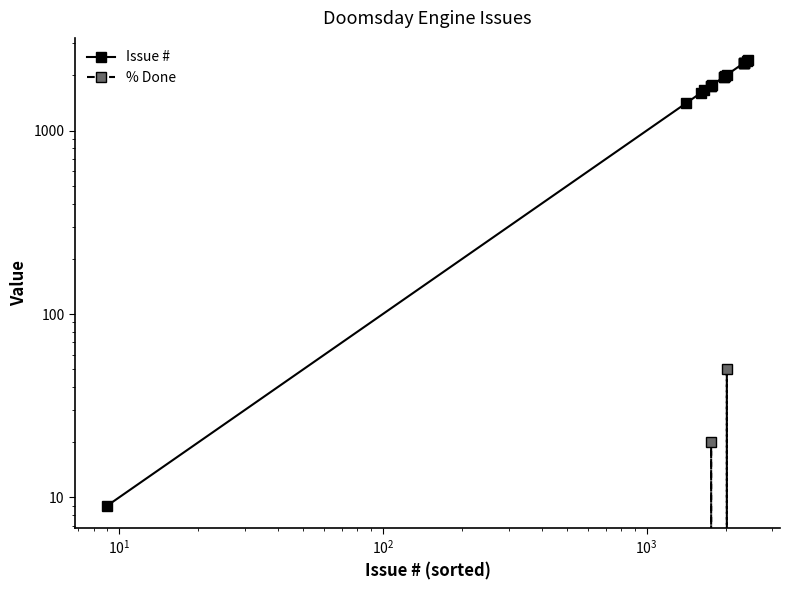

Reading left to right, list all the values displayed in this chart.

Issue #: 9	1415	1614	1658	1754	1757	1765	1961	1970	1986	2015	2331	2333	2334	2336	2413	2423
% Done: 0	0	0	0	0	20	0	0	0	0	50	0	0	0	0	0	0